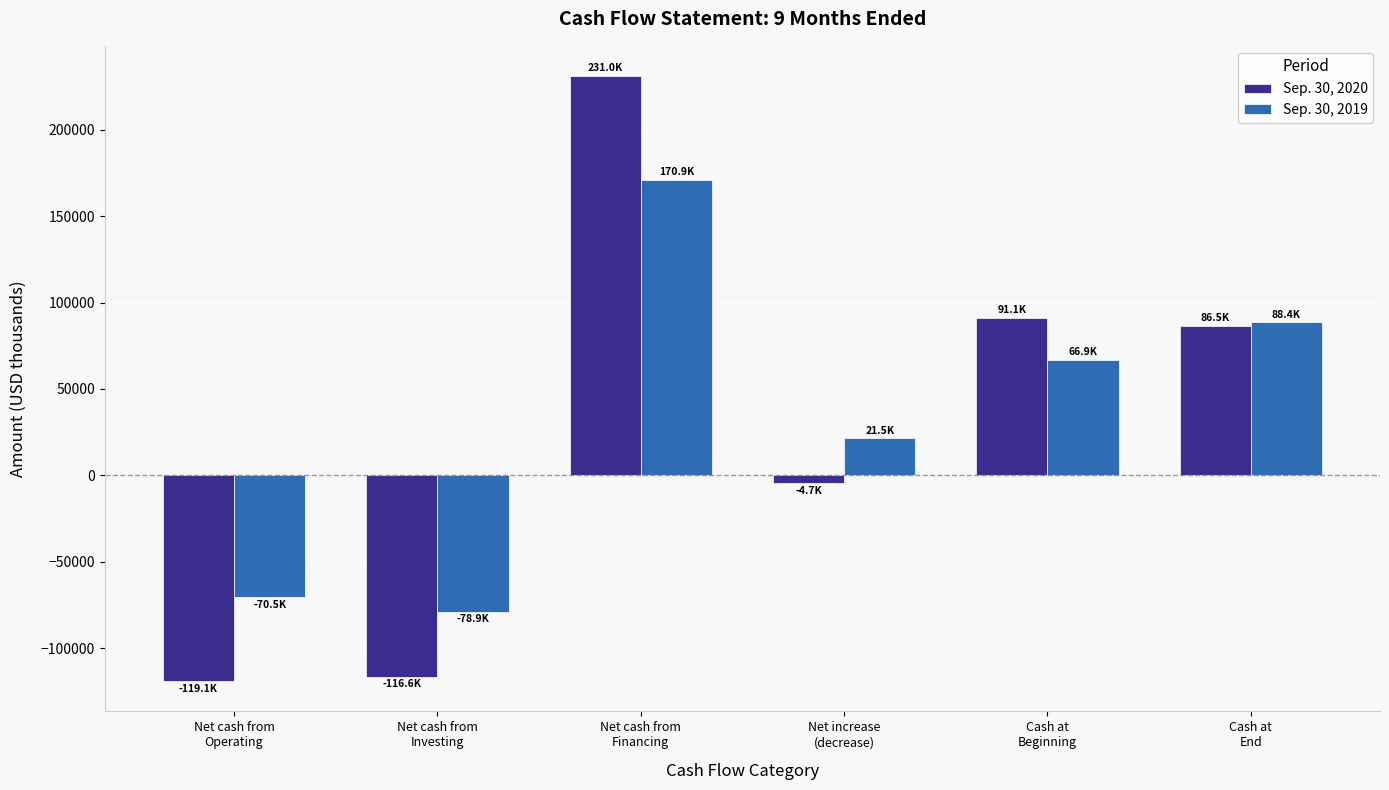

What is the value of the Sep. 30, 2019 bar at the 6th from the left?

88446